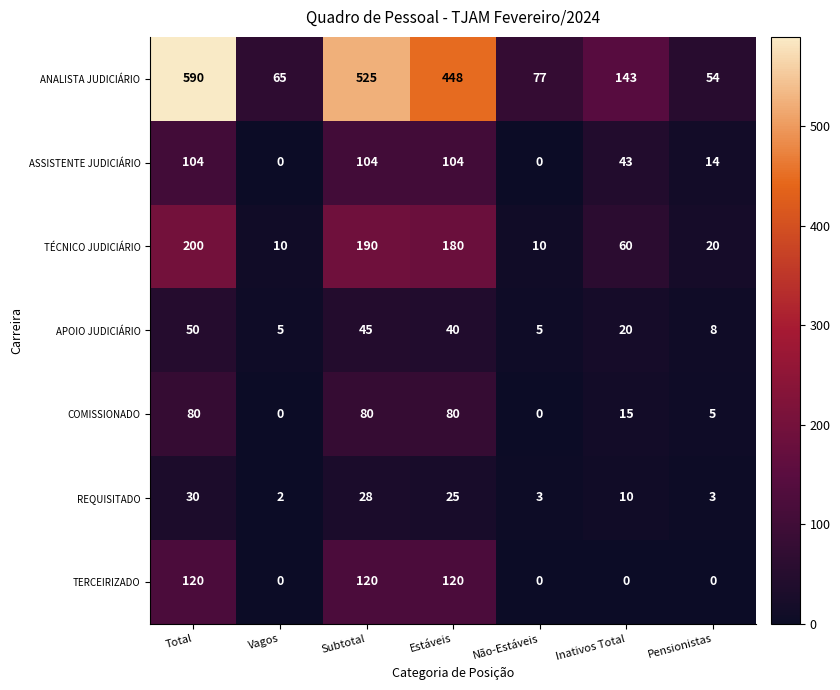

What is the difference between the ASSISTENTE JUDICIÁRIO values at Inativos Total and Total?

61